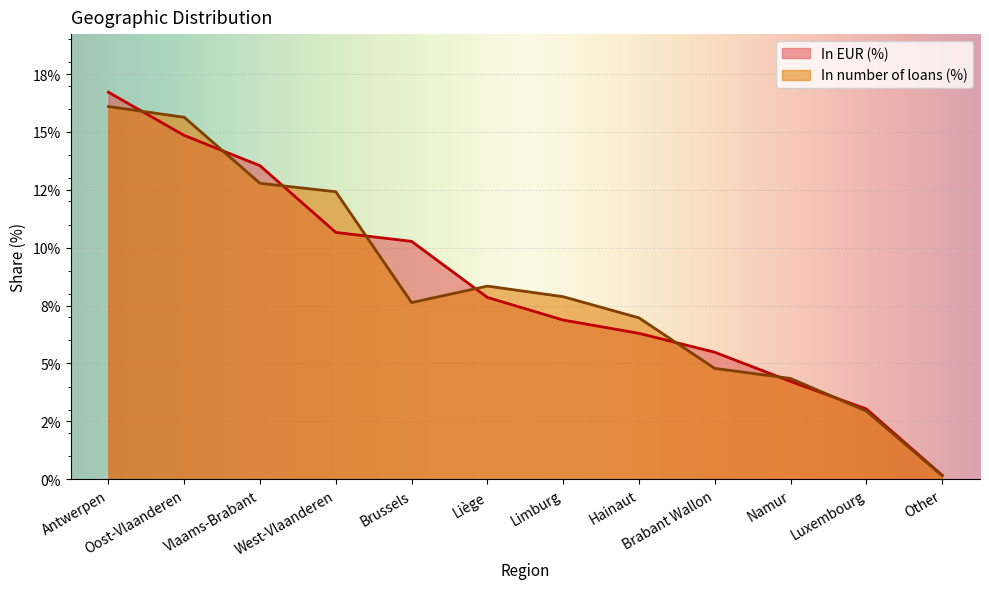

What are all the series names shown in the legend?

In EUR (%), In number of loans (%)